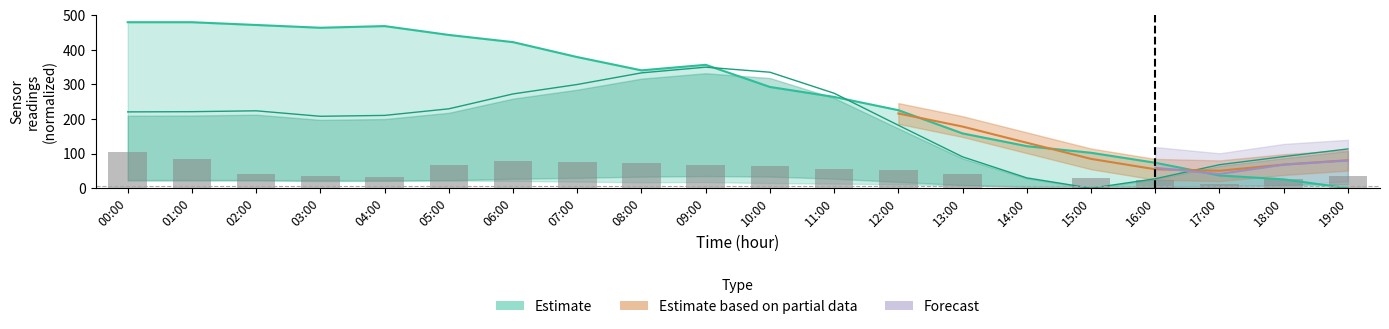

Reading left to right, list all the values displayed in this chart.

PA1M_AVG: 480.0	480.0	472.0	464.0	468.8	443.2	422.4	379.2	340.8	356.8	292.8	264.0	225.6	158.4	121.6	102.4	73.6	36.8	25.6	0.0
RH1M_AVG: 220.7	221.3	223.8	208.0	210.5	229.5	272.6	299.9	333.5	350.0	335.4	274.6	182.0	90.7	29.8	0.0	27.3	67.9	91.3	113.5
W1dAve1m: 105.0	85.8	40.2	35.0	33.2	66.5	78.8	77.0	71.8	68.2	64.8	54.3	52.5	40.2	0.0	29.7	22.8	12.2	28.0	35.0